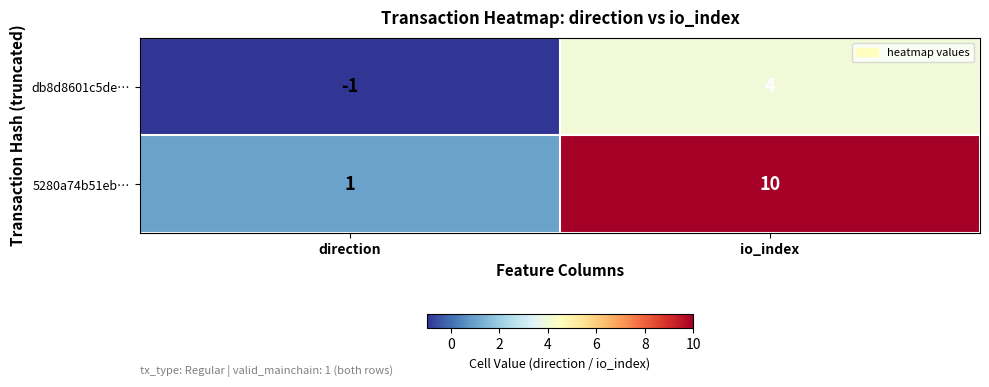

At which category does the chart reach its peak across all series?

io_index